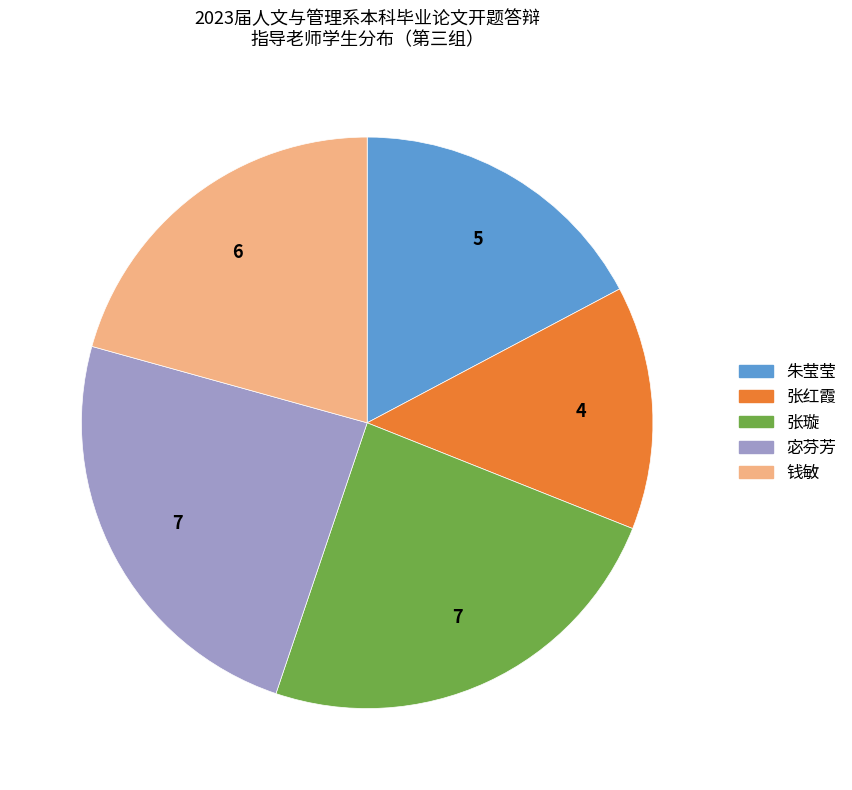

Approximately how many times larger is the value at 朱莹莹 compared to 张红霞?

1.2